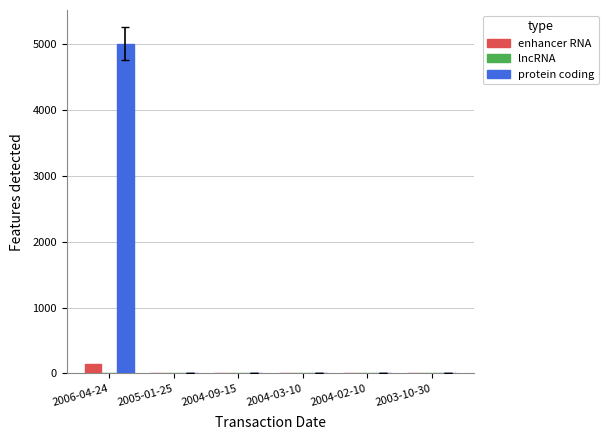

What is the highest value of the enhancer RNA series?

150.0